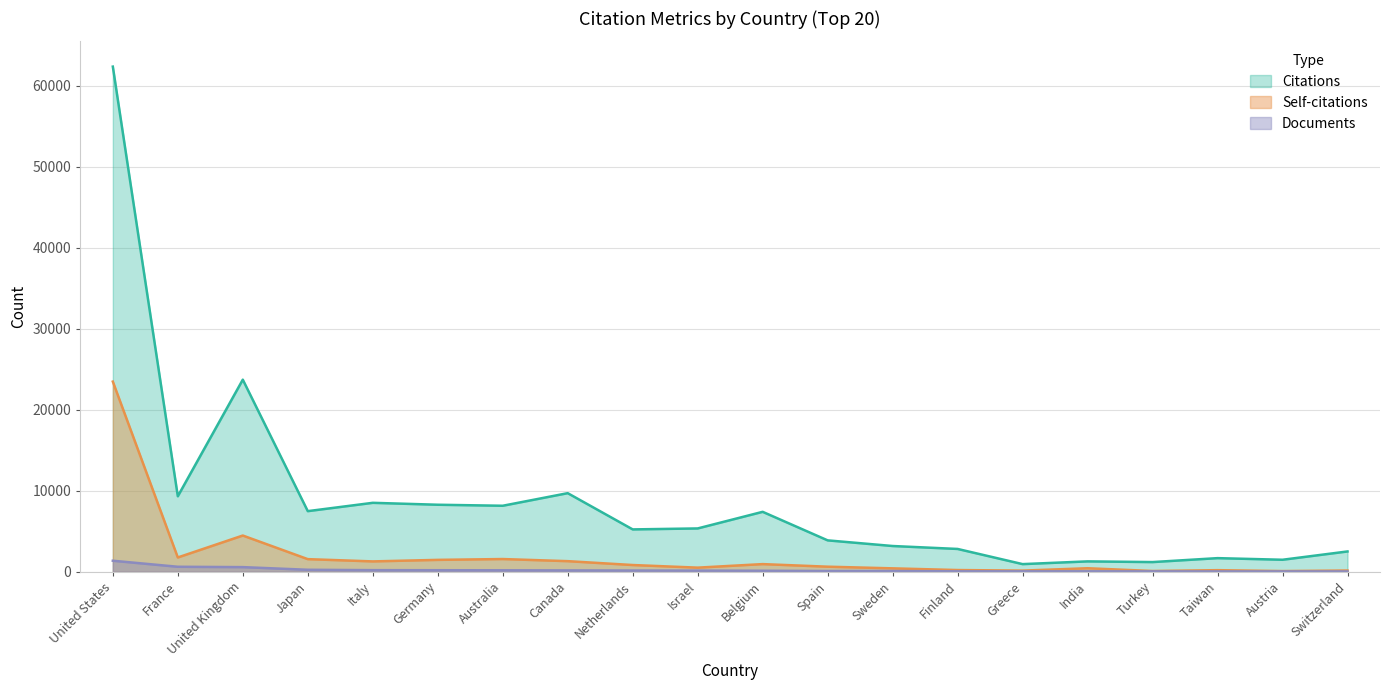

Between Australia and Finland, which series saw the biggest shift?

Citations